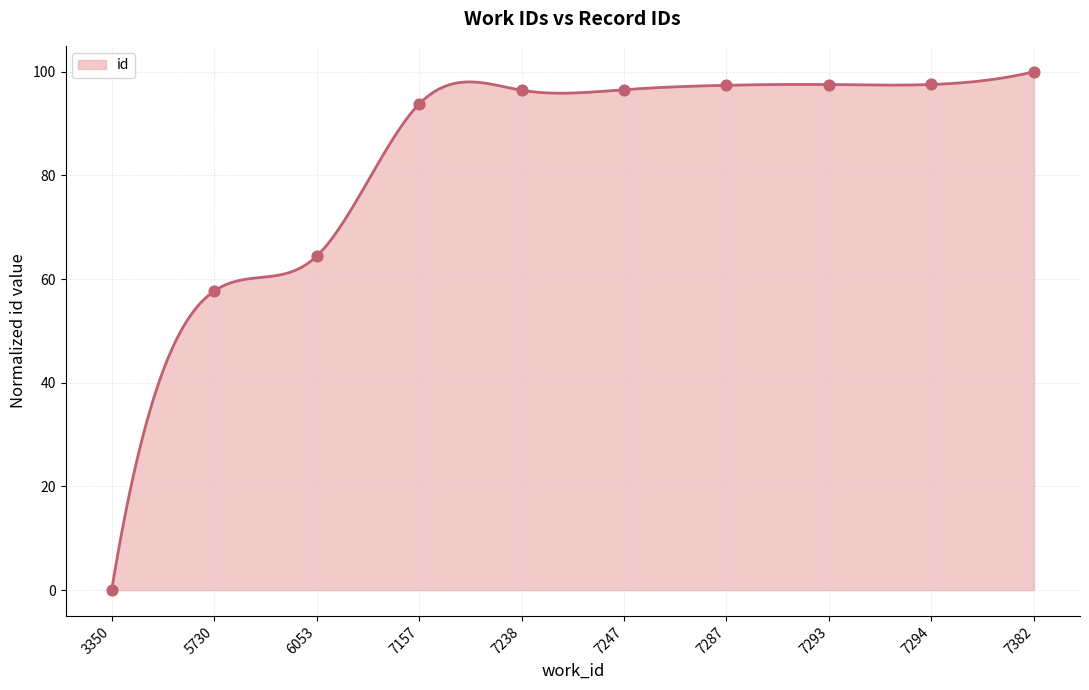

Approximately how many times larger is the value at 7238 compared to 6053?

1.5